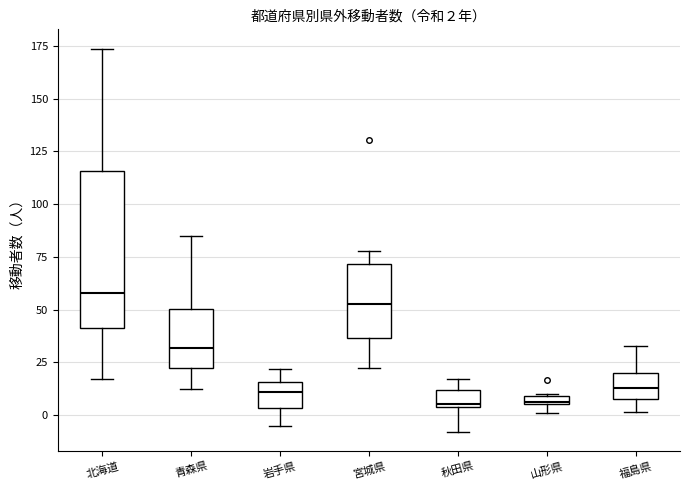

Which box's median line is the highest?

北海道